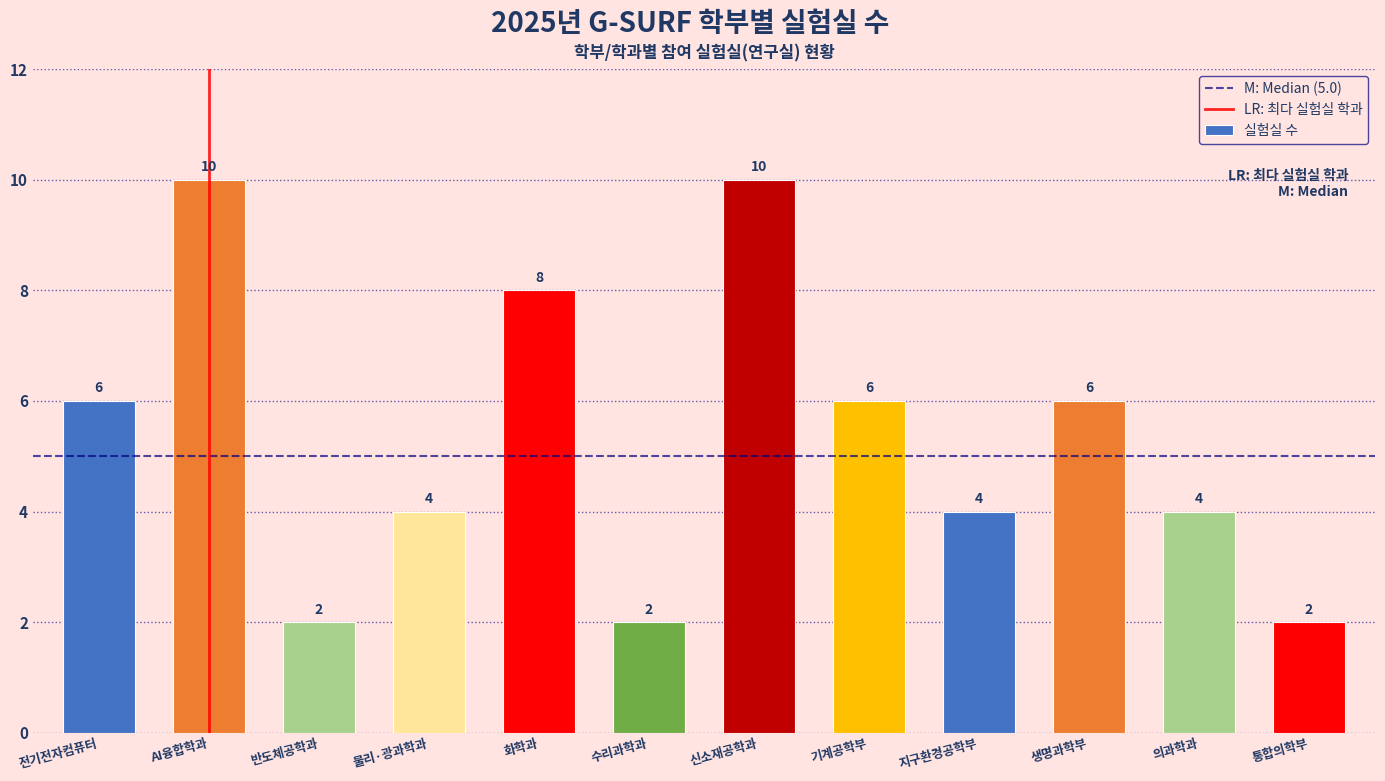

Reading right to left, list all the values displayed in this chart.

통합의학부=2	의과학과=4	생명과학부=6	지구환경공학부=4	기계공학부=6	신소재공학과=10	수리과학과=2	화학과=8	물리·광과학과=4	반도체공학과=2	AI융합학과=10	전기전자컴퓨터=6